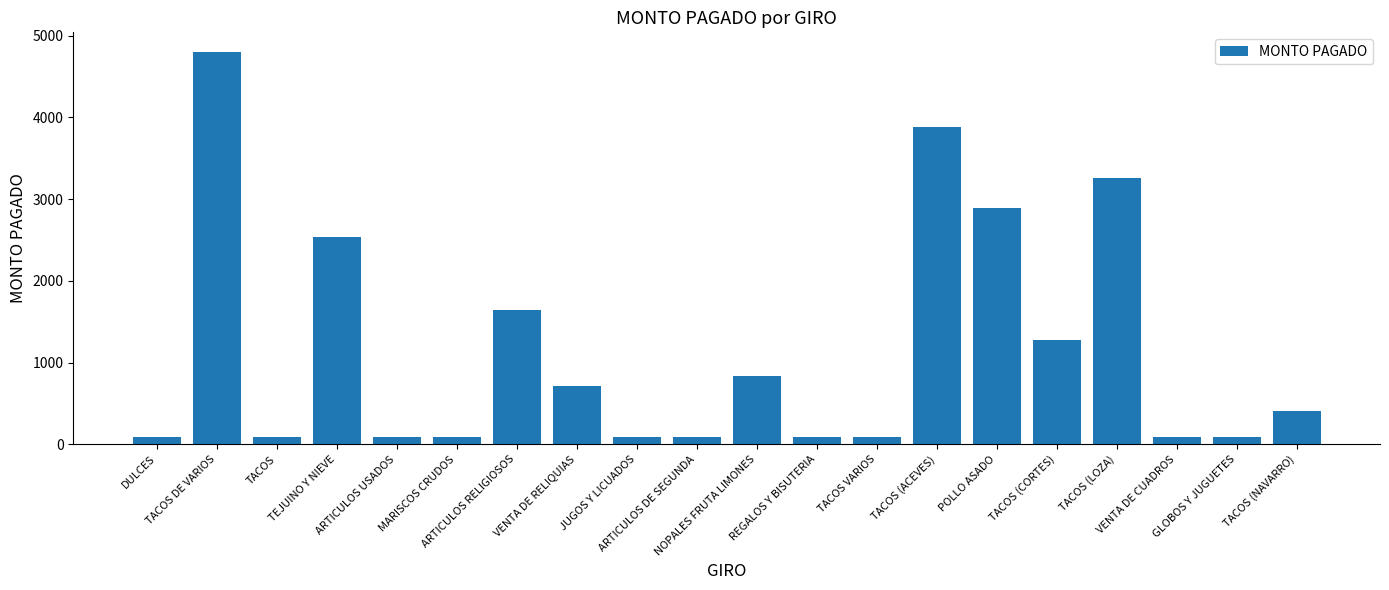

How many values are below 410?

10